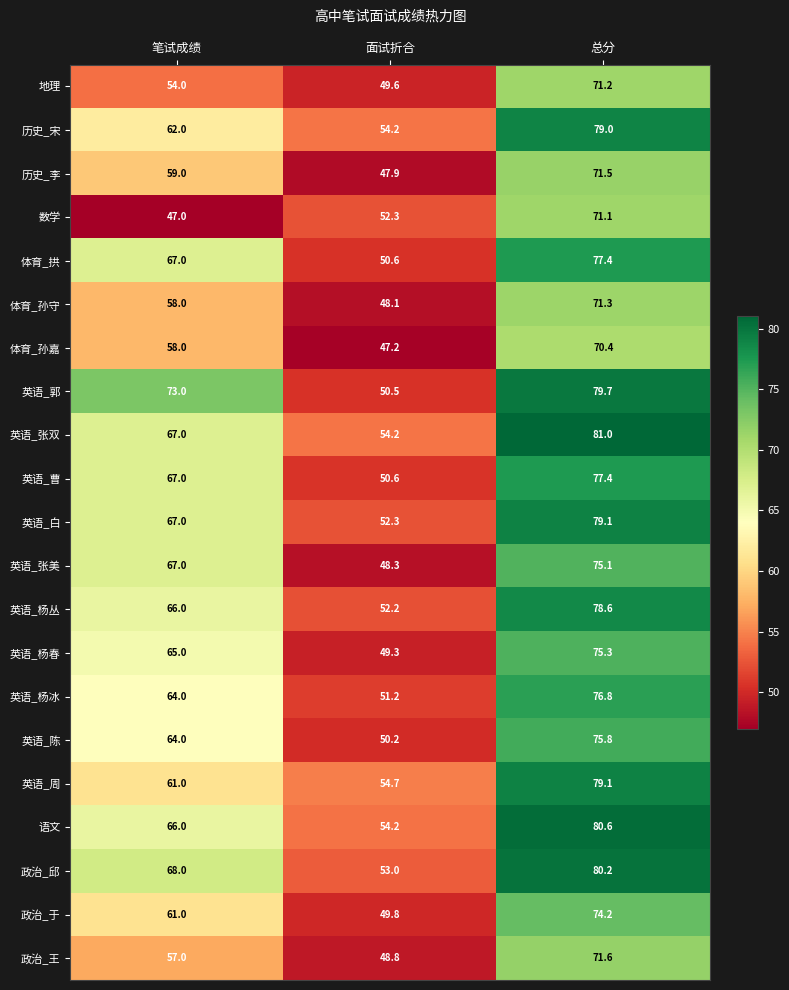

What is the average value of the 体育_拱 series?

65.0